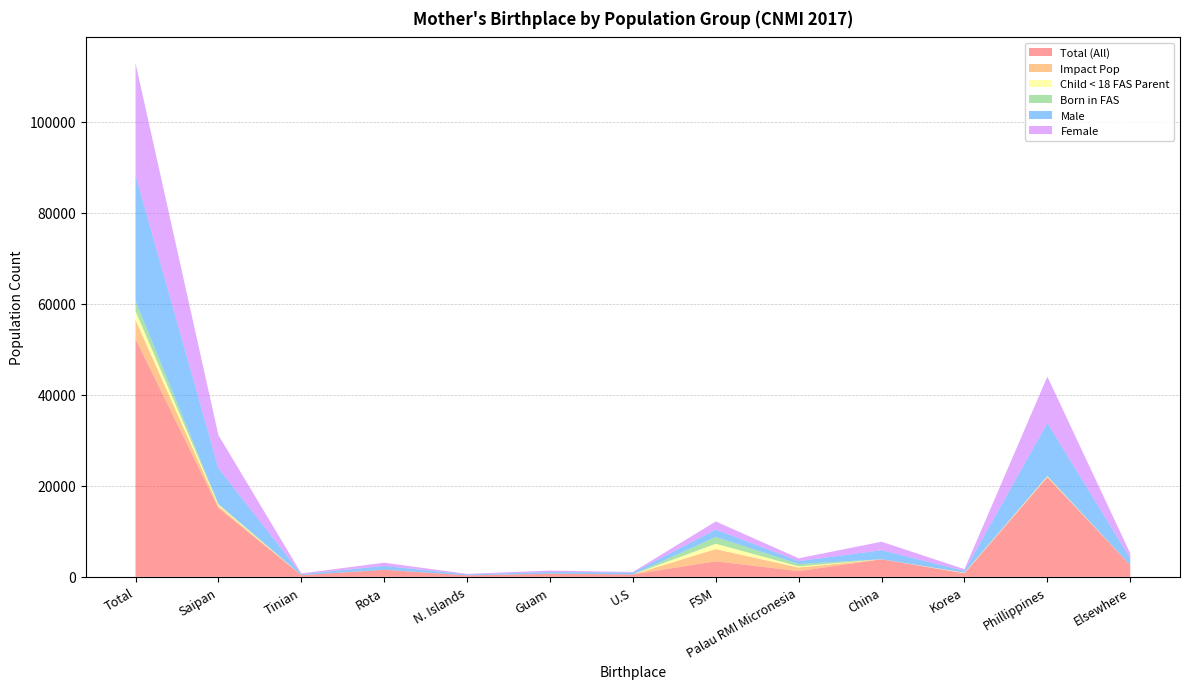

Reading left to right, what are all the values shown in this chart?

Total (All): Total=52263	Saipan=15097	Tinian=370	Rota=1547	N. Islands=326	Guam=671	U.S=531	FSM=3406	Palau RMI Micronesia=1261	China=3848	Korea=774	Phillippines=21854	Elsewhere=2579
Impact Pop: Total=4168	Saipan=471	Tinian=6	Rota=6	N. Islands=0	Guam=19	U.S=0	FSM=2677	Palau RMI Micronesia=776	China=8	Korea=68	Phillippines=138	Elsewhere=0
Child < 18 FAS Parent: Total=1962	Saipan=292	Tinian=6	Rota=6	N. Islands=0	Guam=0	U.S=0	FSM=1192	Palau RMI Micronesia=257	China=8	Korea=68	Phillippines=132	Elsewhere=0
Born in FAS: Total=2206	Saipan=179	Tinian=0	Rota=0	N. Islands=0	Guam=19	U.S=0	FSM=1484	Palau RMI Micronesia=519	China=0	Korea=0	Phillippines=6	Elsewhere=0
Male: Total=27634	Saipan=7840	Tinian=201	Rota=837	N. Islands=197	Guam=365	U.S=409	FSM=1619	Palau RMI Micronesia=645	China=1981	Korea=400	Phillippines=11672	Elsewhere=1467
Female: Total=24629	Saipan=7257	Tinian=168	Rota=709	N. Islands=129	Guam=305	U.S=122	FSM=1788	Palau RMI Micronesia=616	China=1867	Korea=374	Phillippines=10183	Elsewhere=1111